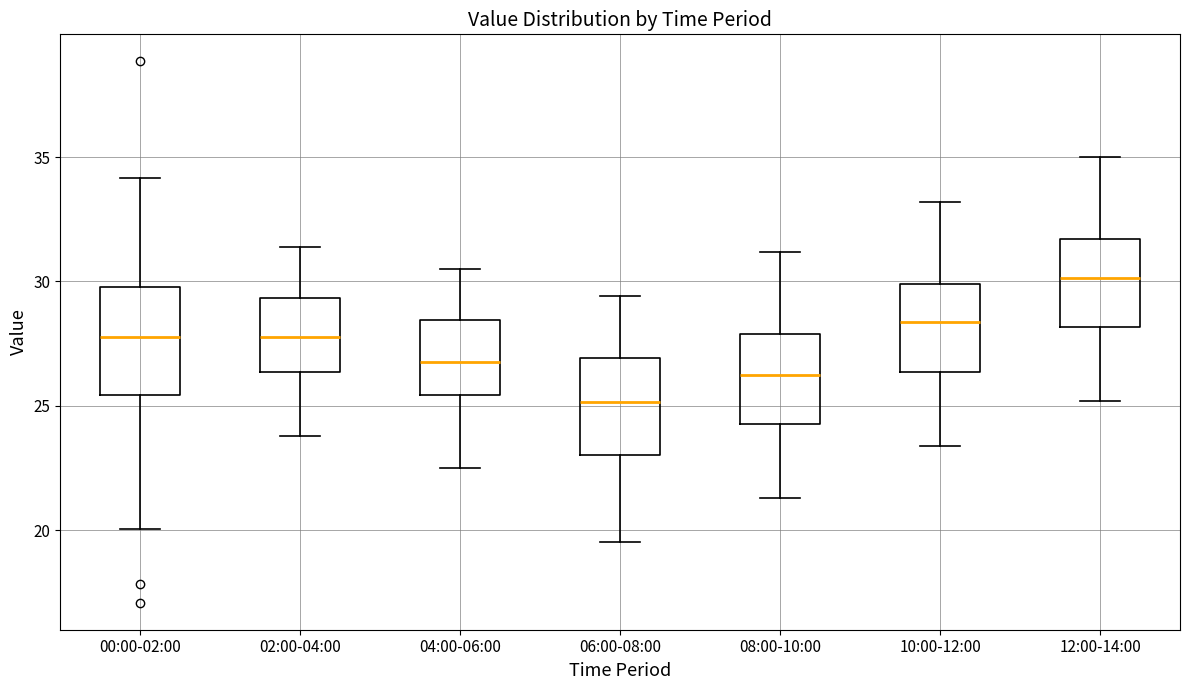

Where does the median line of the box for 02:00-04:00 sit on the y-axis? The values are not printed on the chart, so give them approximately, as read against the axis.

28.0